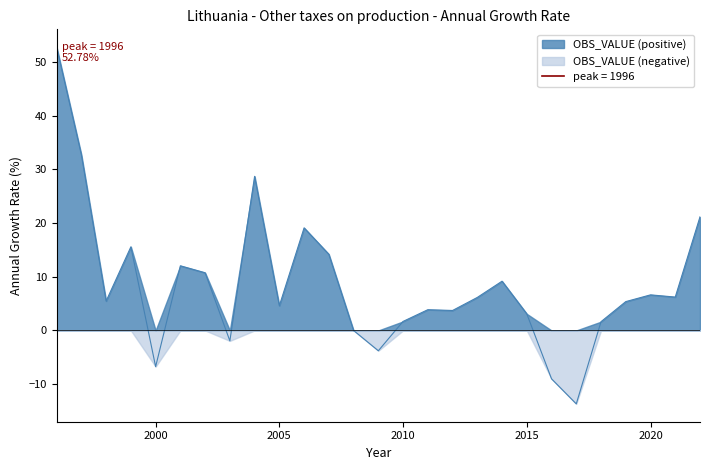

What is the difference between the maximum and minimum values?

66.5